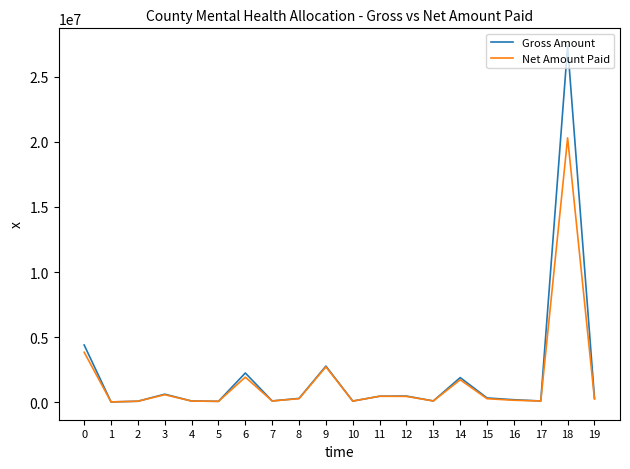

True or false: Net Amount Paid has a value of 3835492.9 at 0.

True